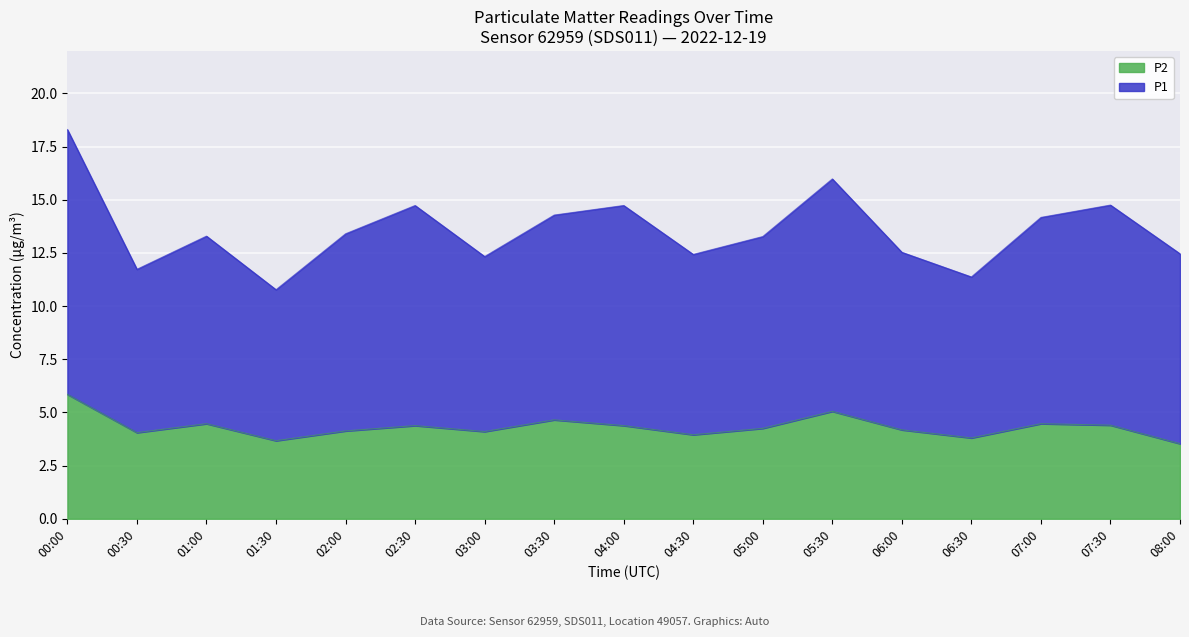

Which label corresponds to the largest value in the chart?

00:00